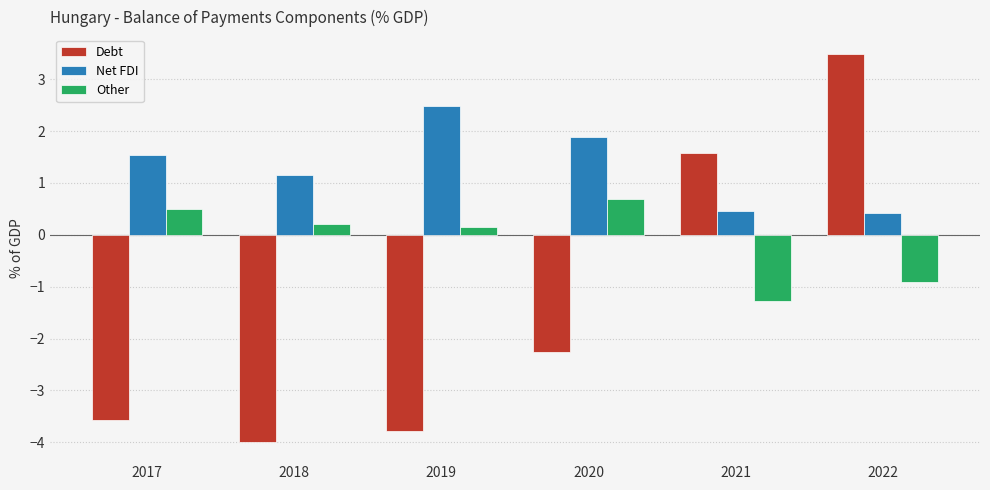

Which series has the largest range (max minus min)?

Debt